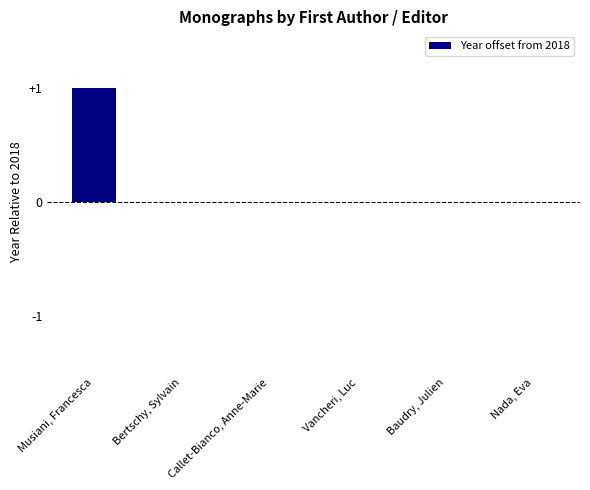

Is it true that the value at Bertschy, Sylvain is 0?

True